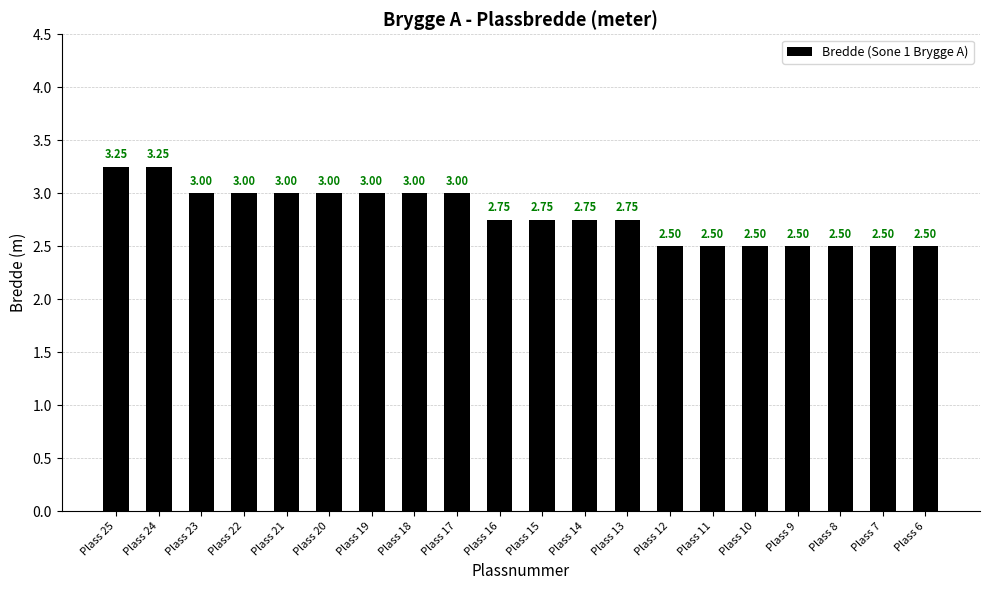

What is the sum of all values?

56.0